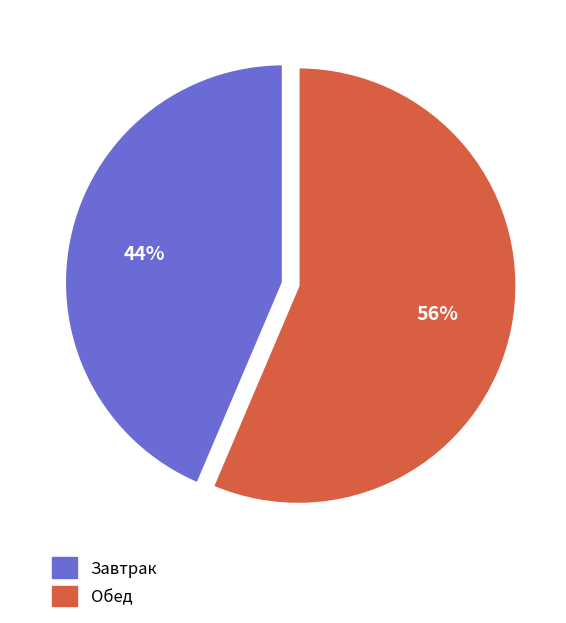

The Завтрак slice represents 44% of the pie. True or false?

True